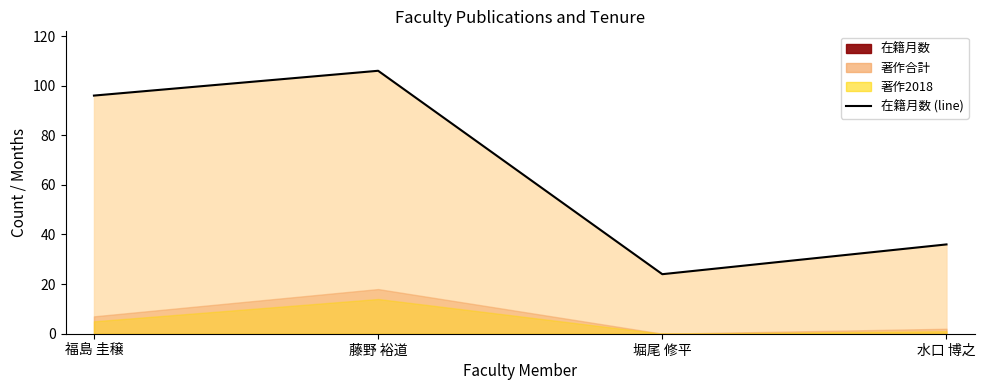

How many interior local valleys (lower than both neighbors) does the data have?

1